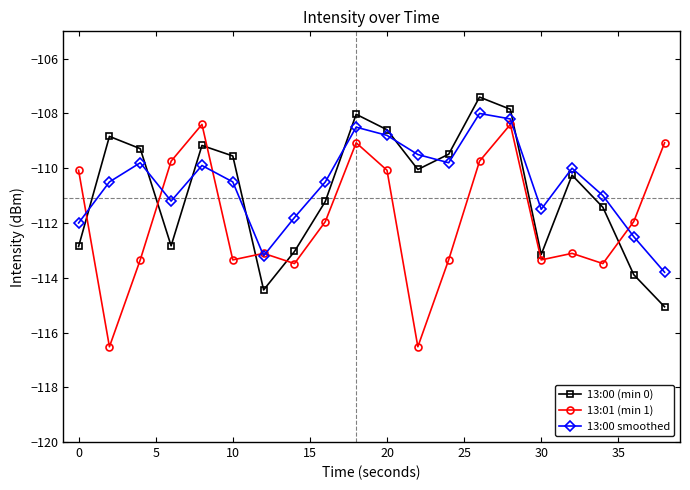

What is the minimum value shown in the chart?

-116.5